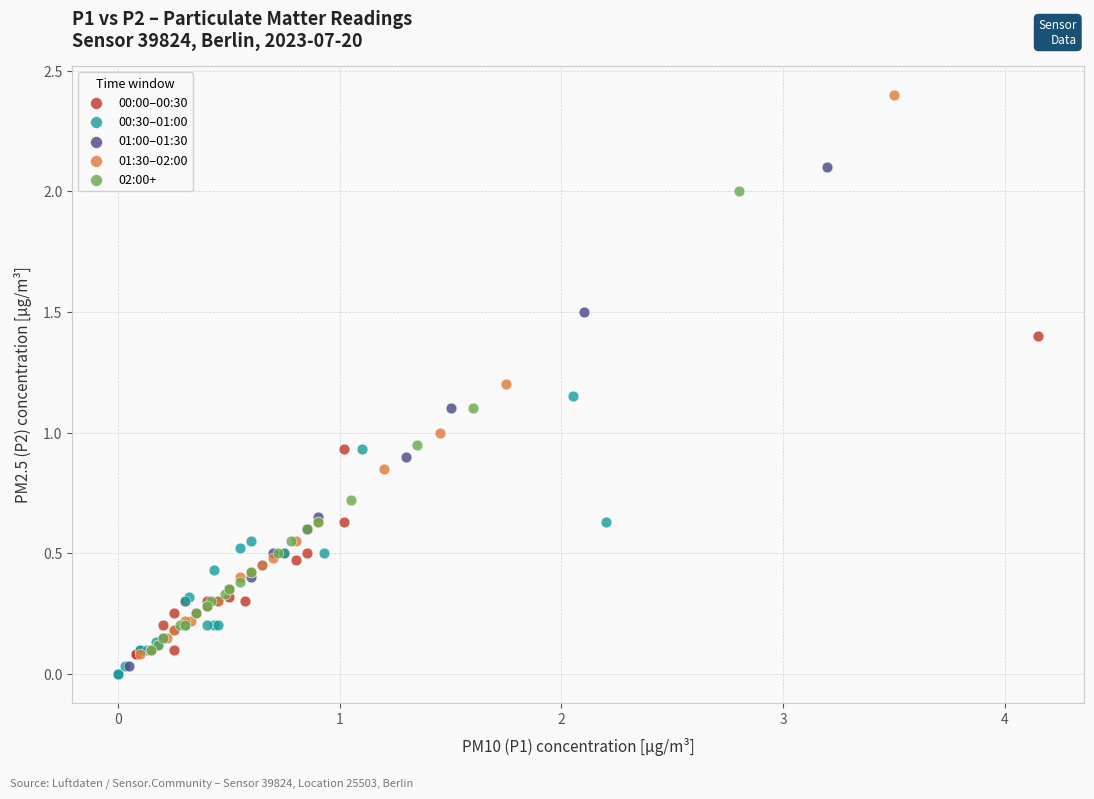

Which series has the widest spread of Y values?

01:30–02:00